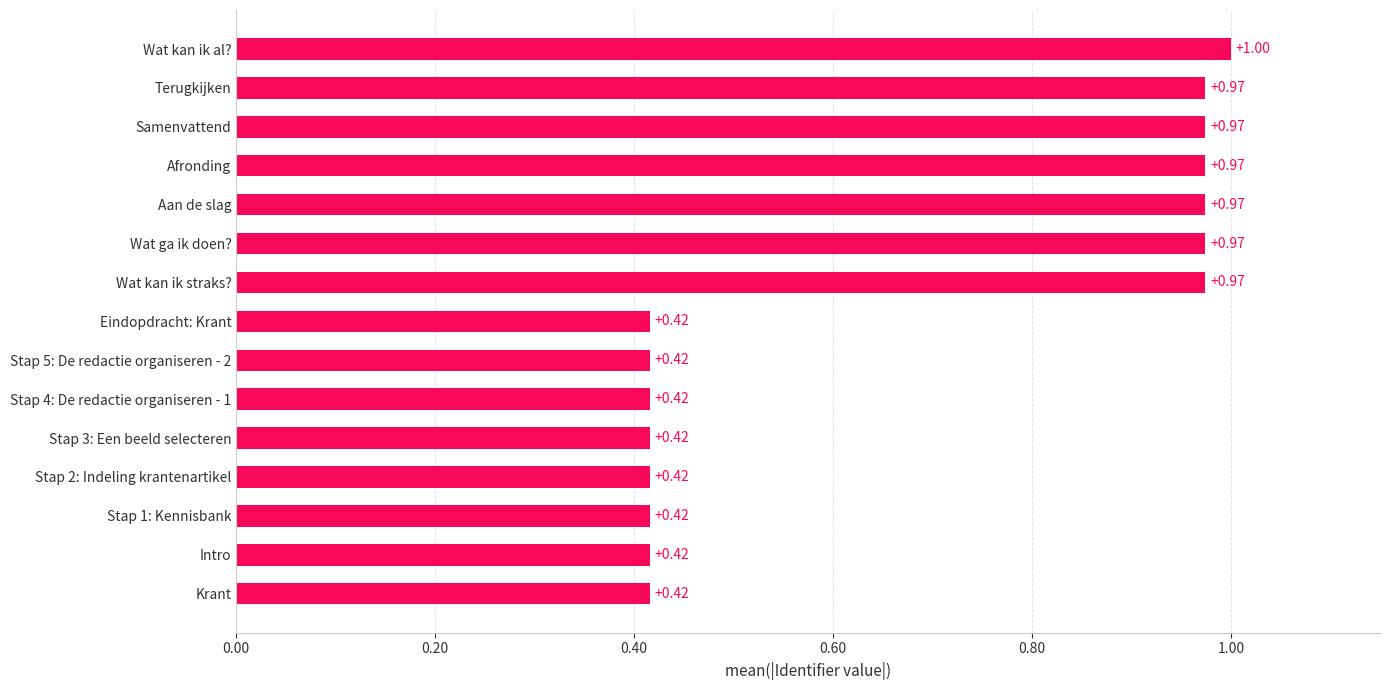

How many bars are there in total?

15